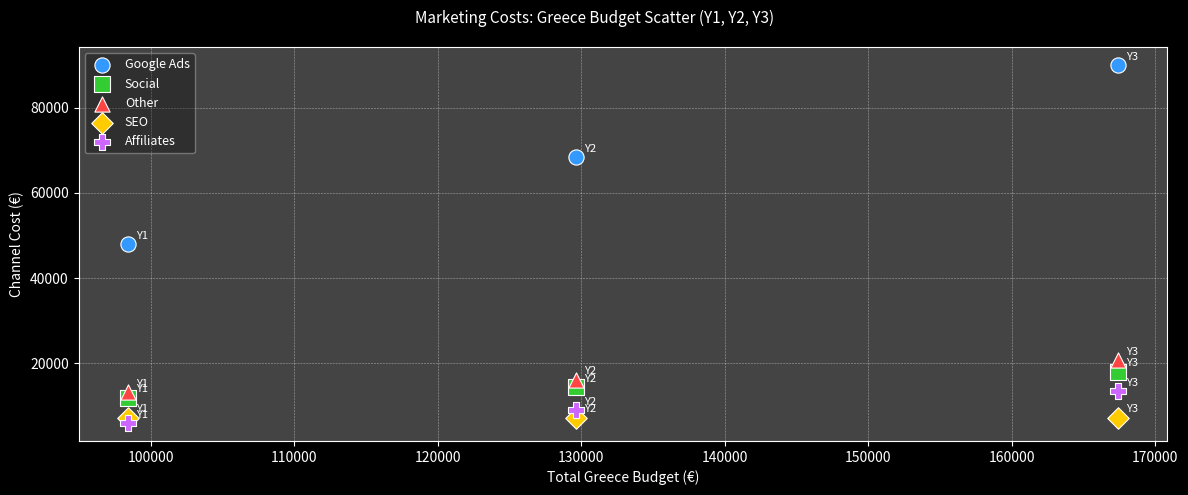

Which series reaches the maximum Y coordinate?

Google Ads